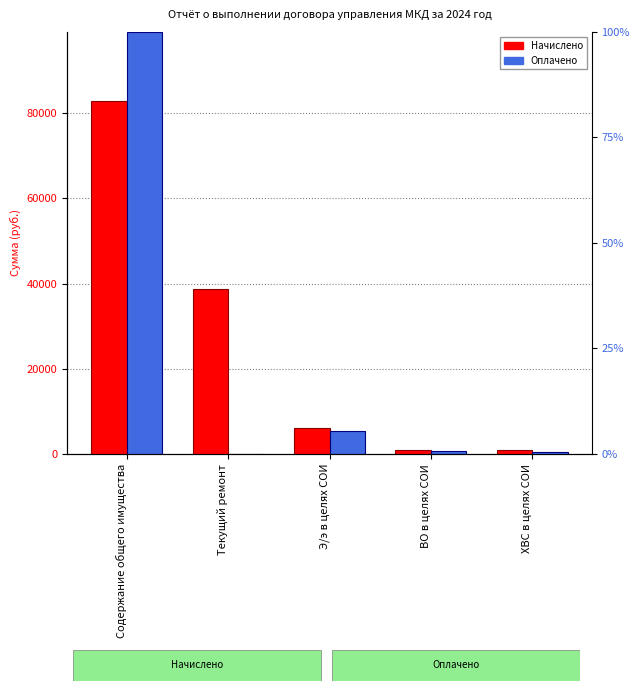

What is the sum of all Оплачено values?

105661.2